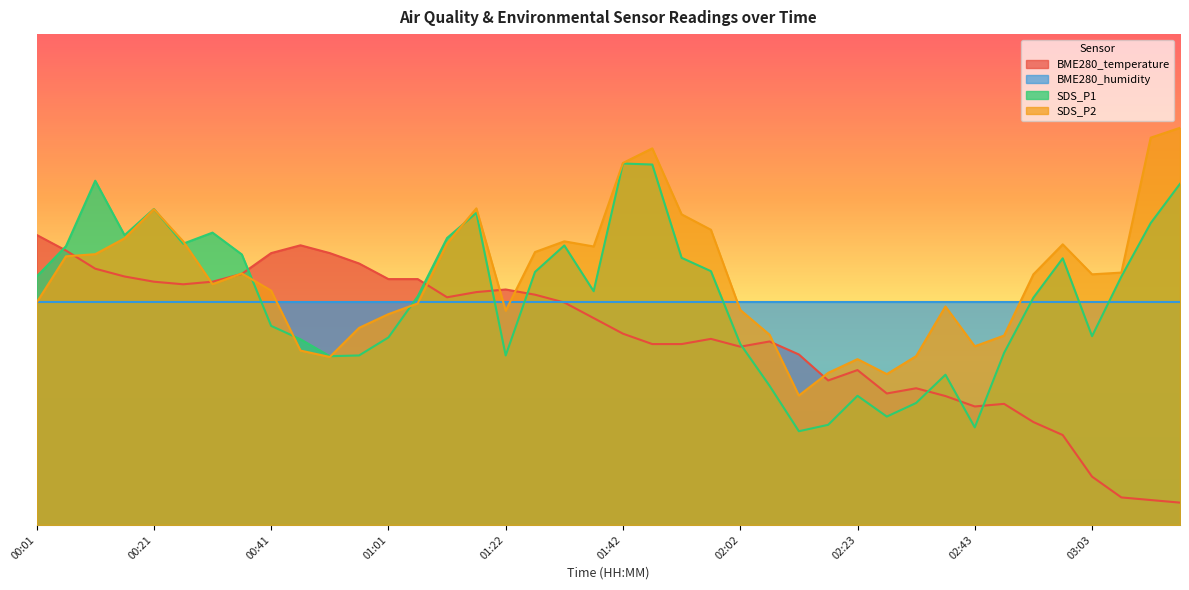

What are all the series names shown in the legend?

BME280_temperature, BME280_humidity, SDS_P1, SDS_P2